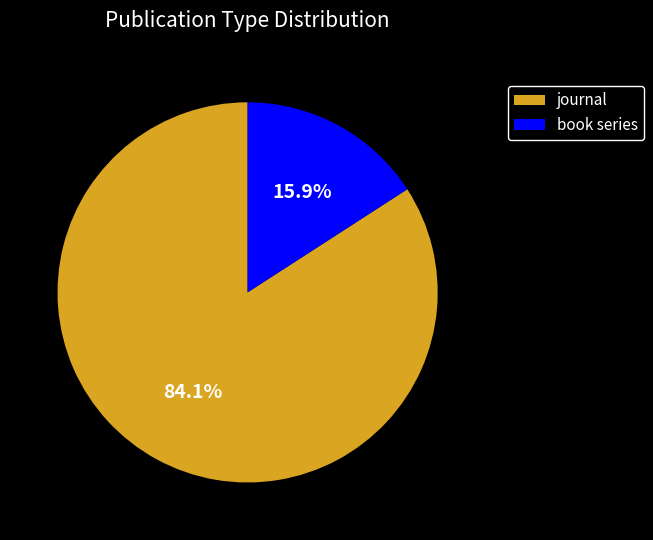

To the nearest percent, what is the average slice percentage?

50%